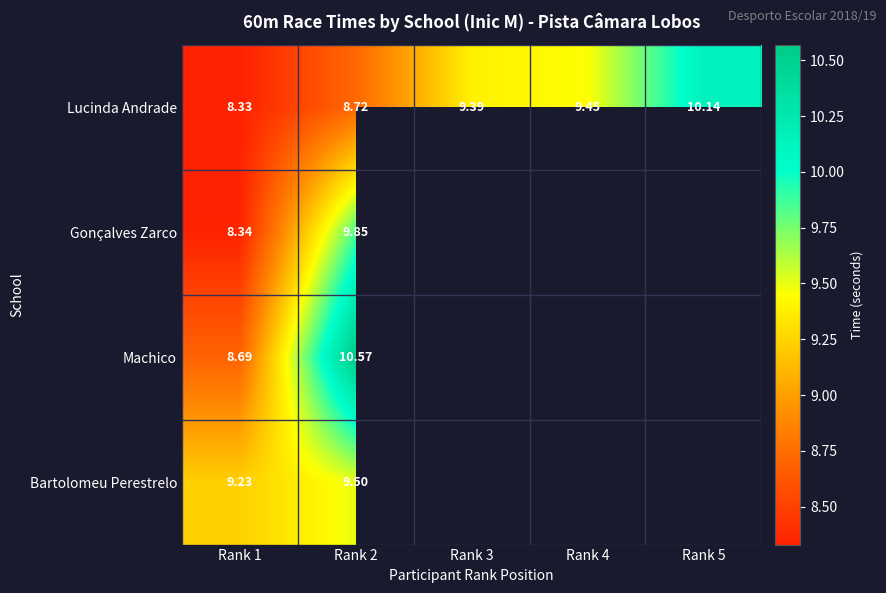

At Rank 2, list the series in order from smallest to largest.

Lucinda Andrade, Bartolomeu Perestrelo, Gonçalves Zarco, Machico